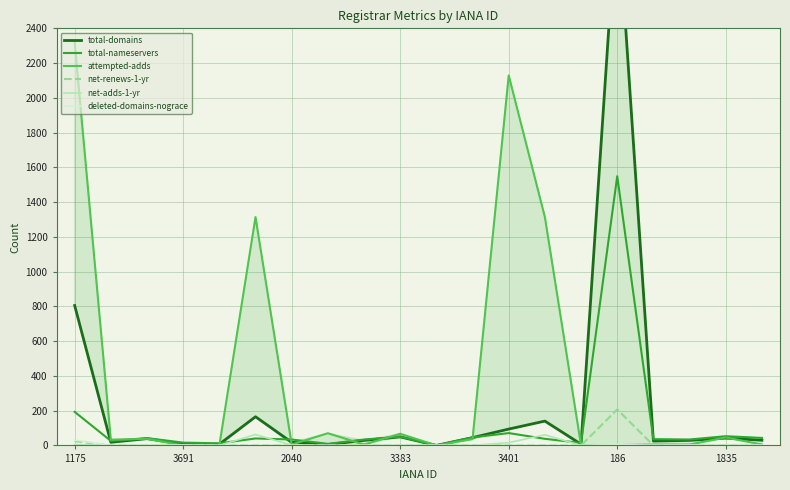

What is the maximum value for total-nameservers?

1549